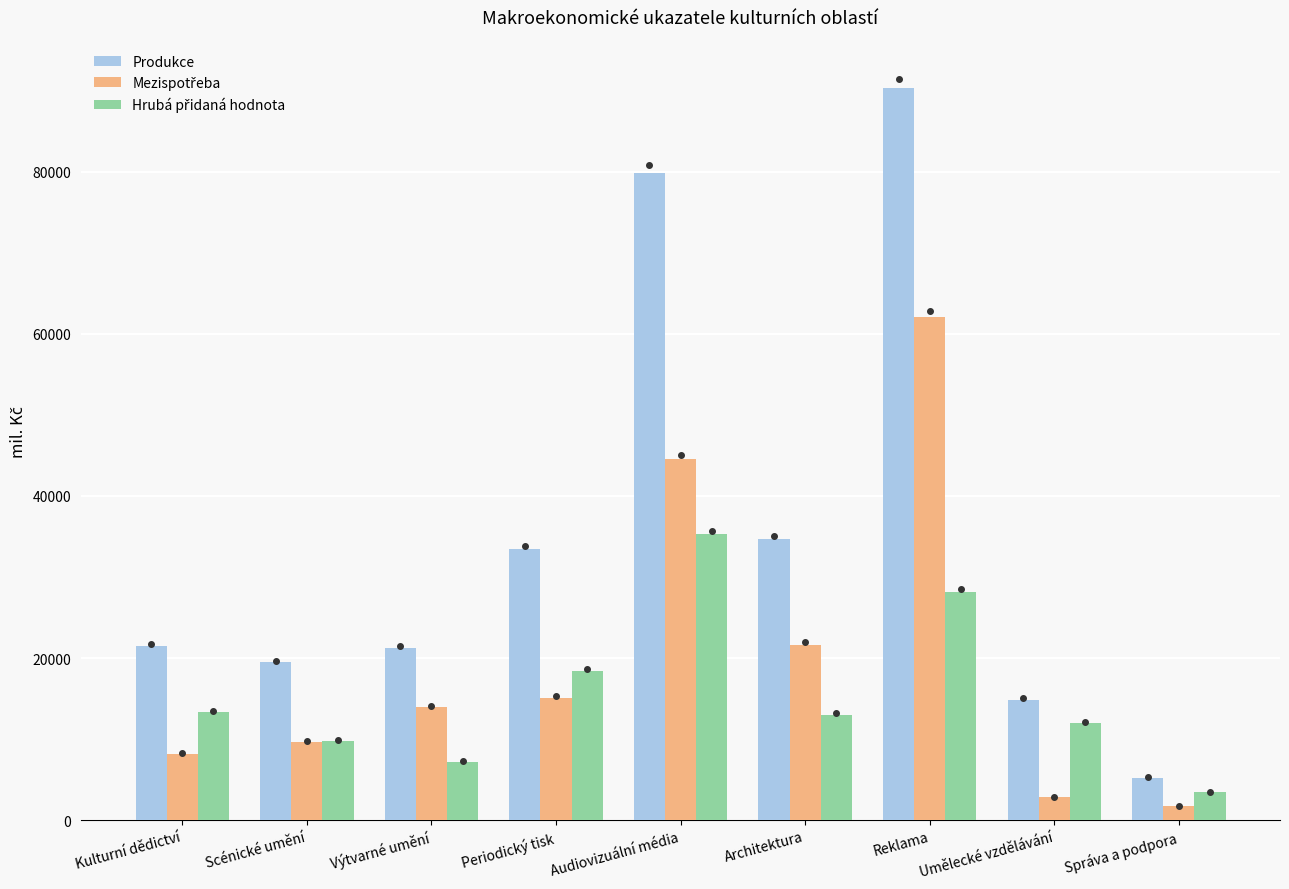

Which series has the largest total across all categories?

Produkce